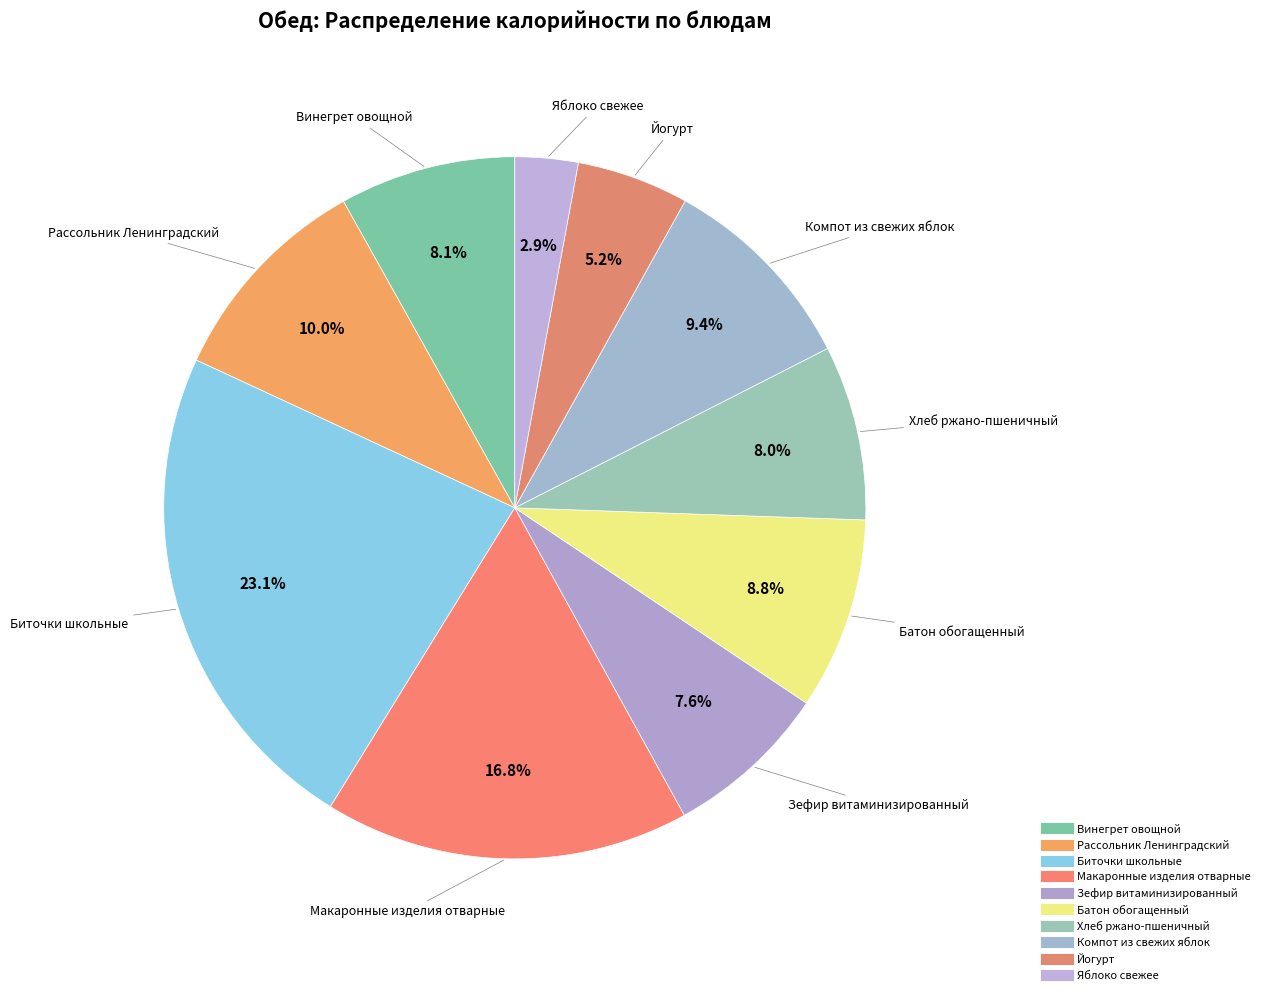

What percentage do Яблоко свежее and Хлеб ржано-пшеничный together represent?

11.0%